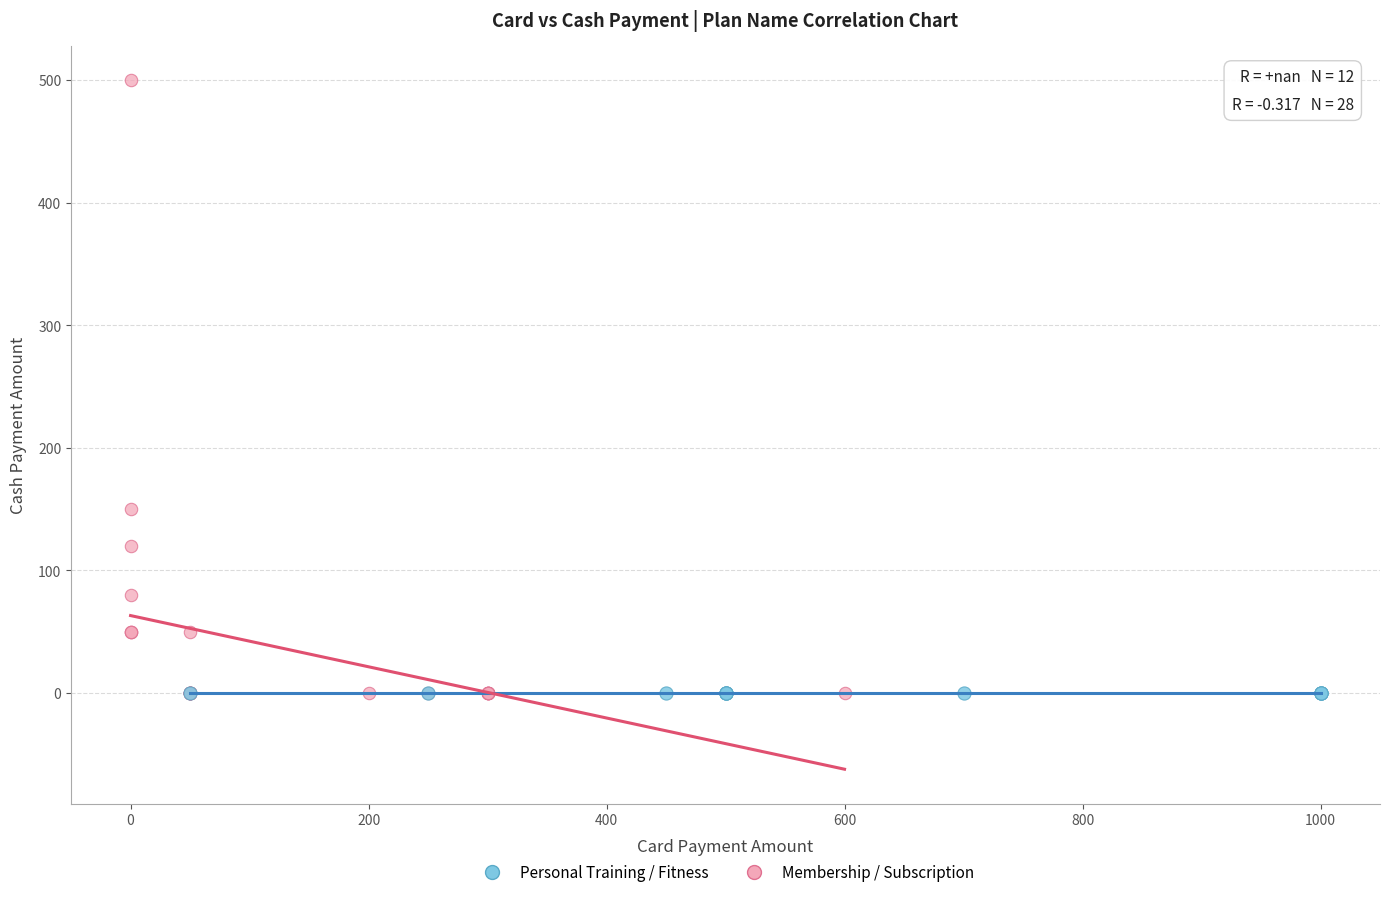

Which series contains the highest Y value?

Membership / Subscription